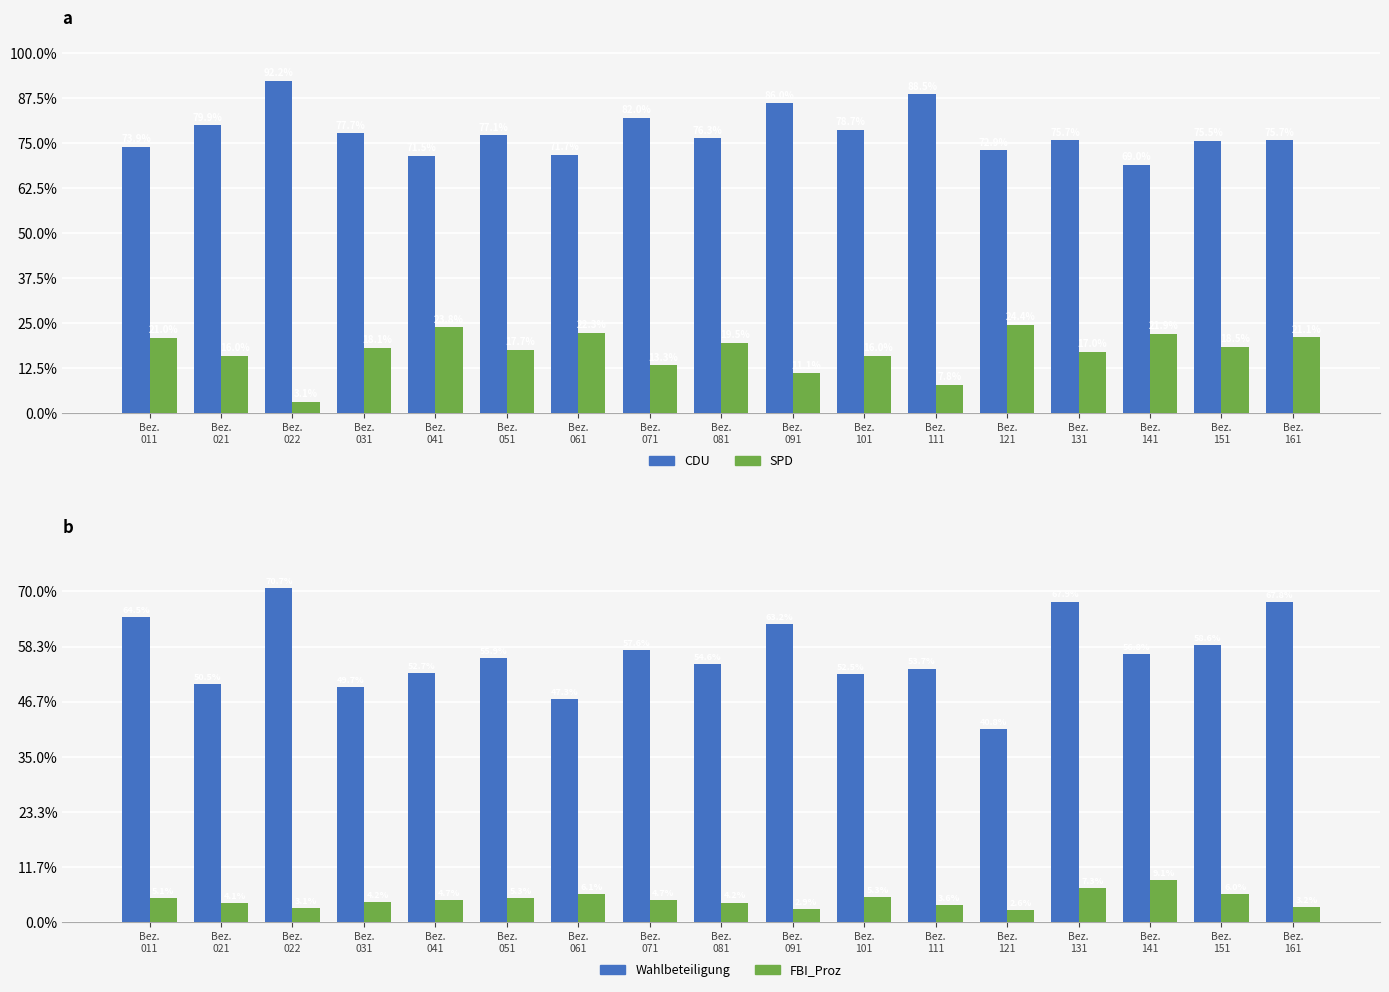

Which series has the widest spread of values?

Wahlbeteiligung